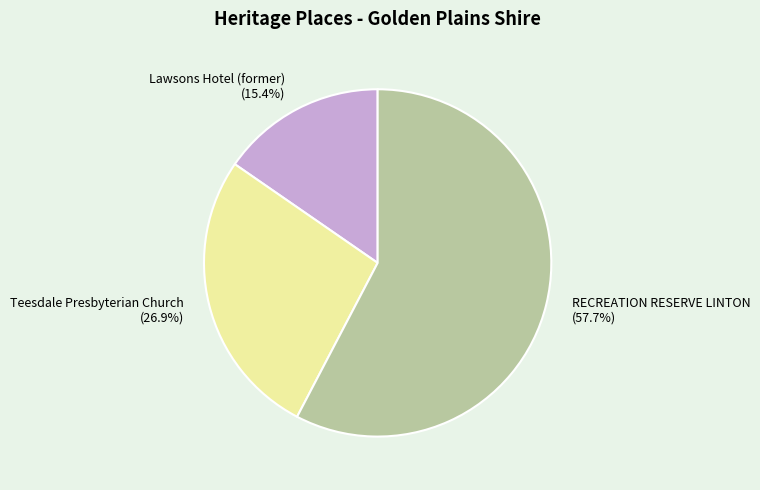

Does RECREATION RESERVE LINTON account for over 50% of the chart?

Yes